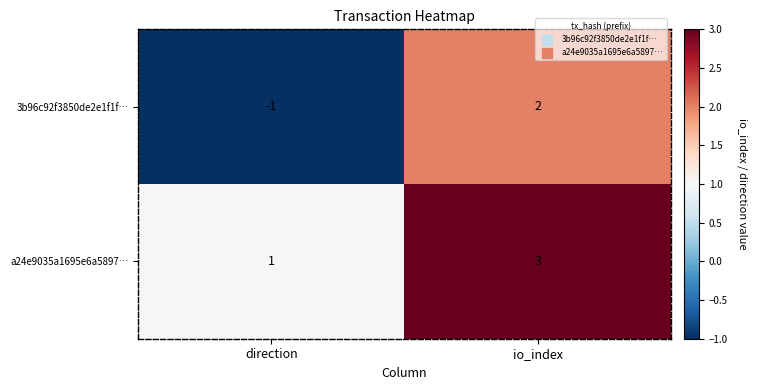

What is the difference between the 3b96c92f3850de2e1f1f… values at direction and io_index?

3